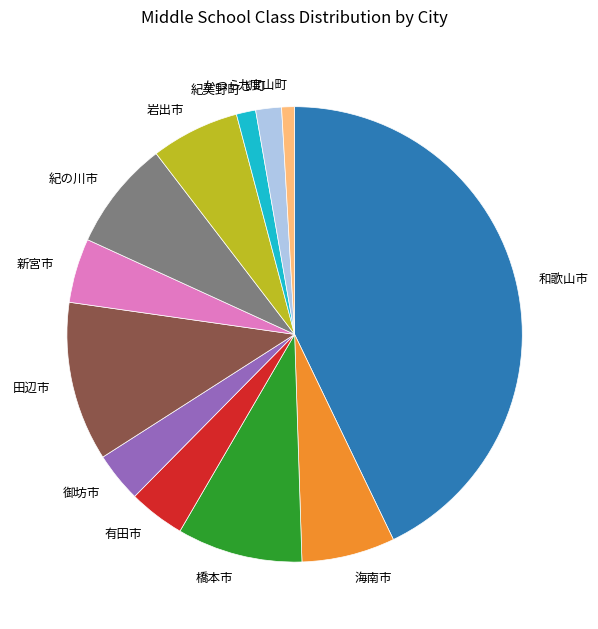

Count the number of slices in the pie.

12